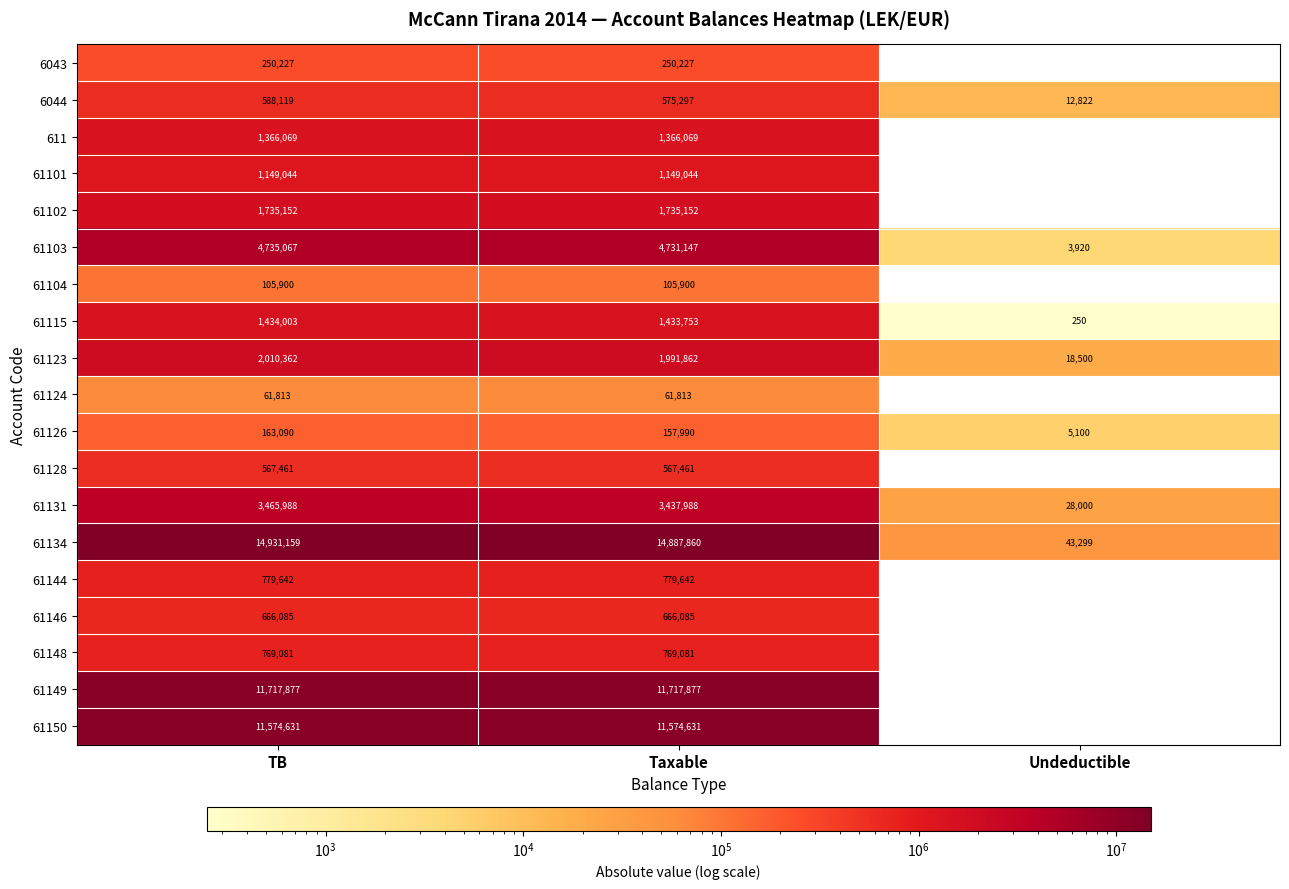

List the labels in order of 61134 value, smallest first.

Undeductible, Taxable, TB